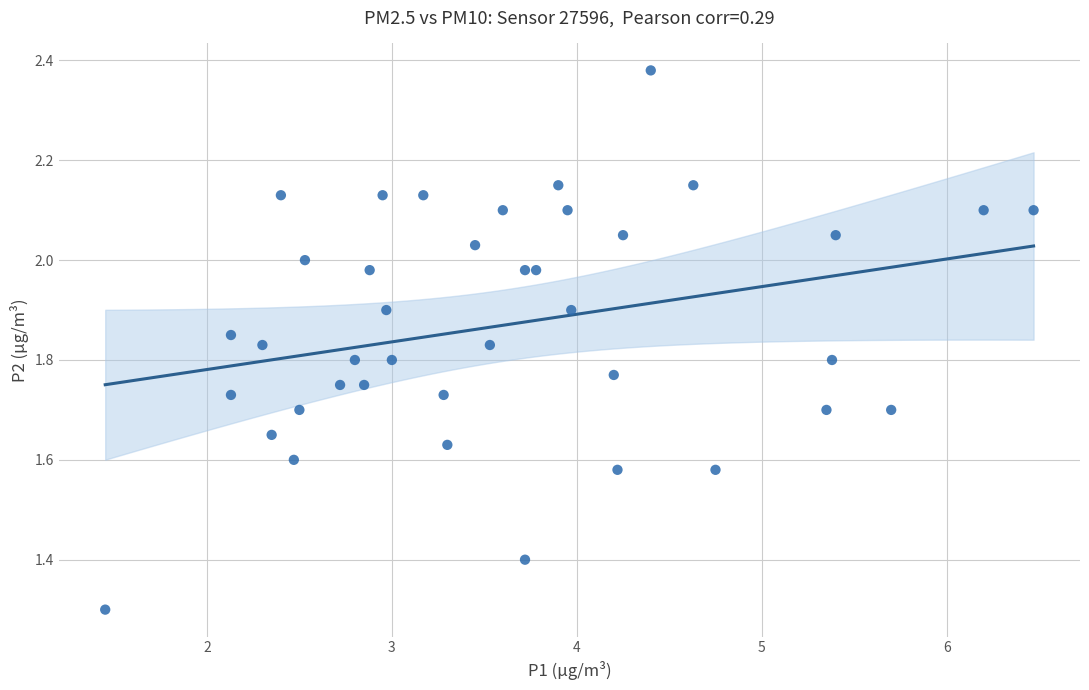

What Y value in the scatter plot is closest to 1?

1.3